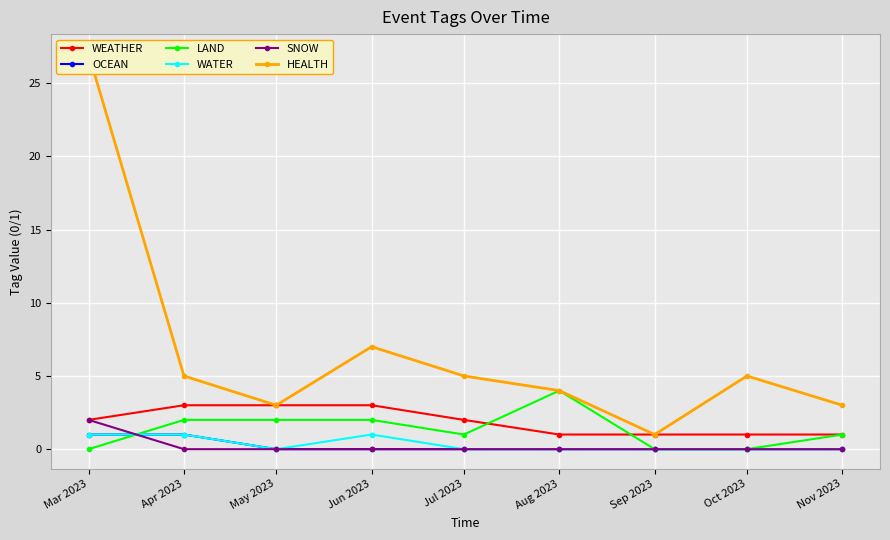

Reading left to right, transcribe all the data shown in this chart.

WEATHER: 2	3	3	3	2	1	1	1	1
OCEAN: 1	1	0	0	0	0	0	0	0
LAND: 0	2	2	2	1	4	0	0	1
WATER: 1	1	0	1	0	0	0	0	0
SNOW: 2	0	0	0	0	0	0	0	0
HEALTH: 27	5	3	7	5	4	1	5	3